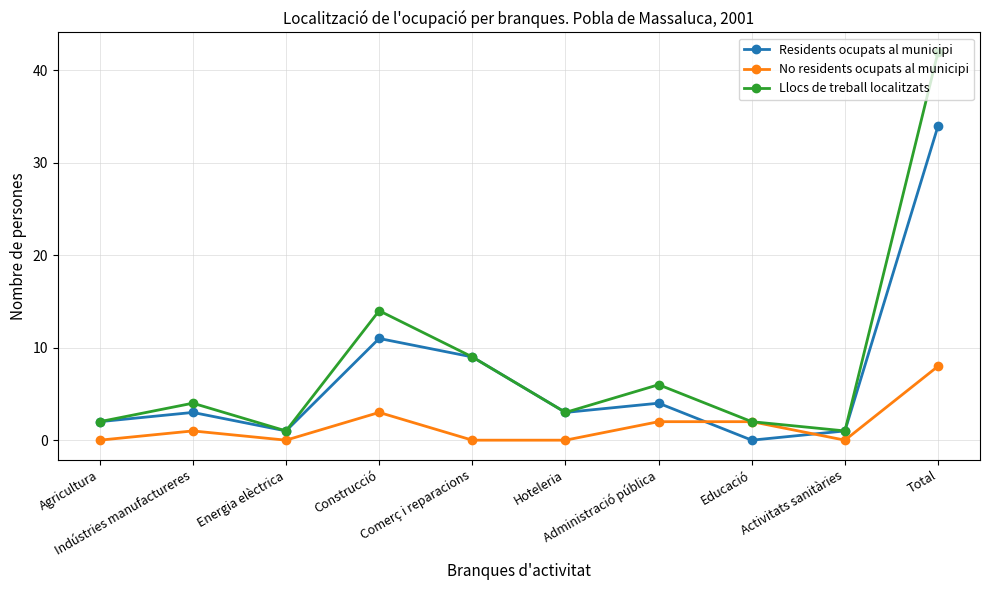

Which series has the widest spread of values?

Llocs de treball localitzats